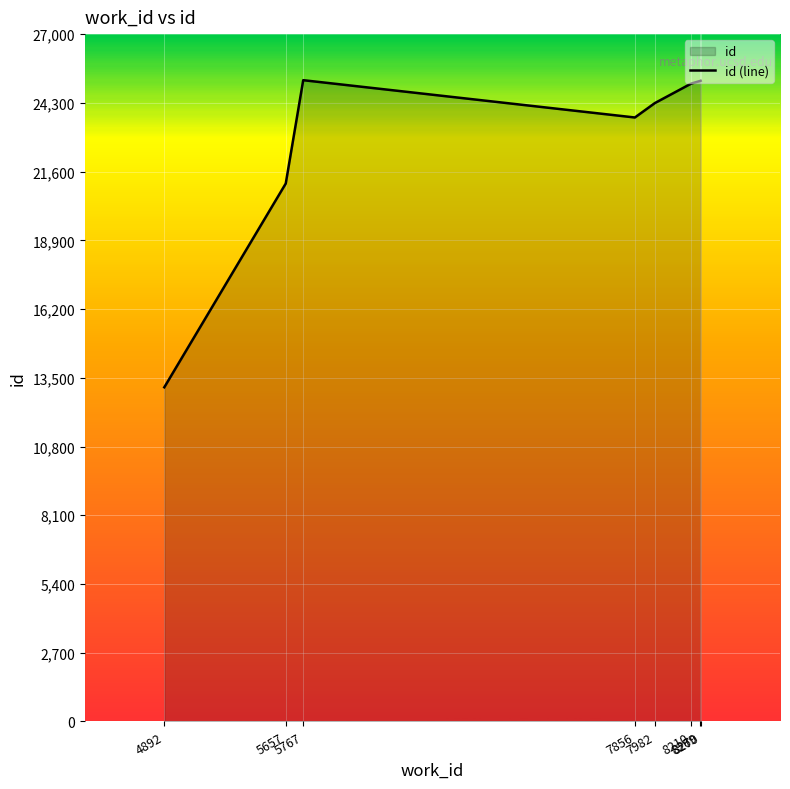

True or false: the data shows 34903 at 7982.

False